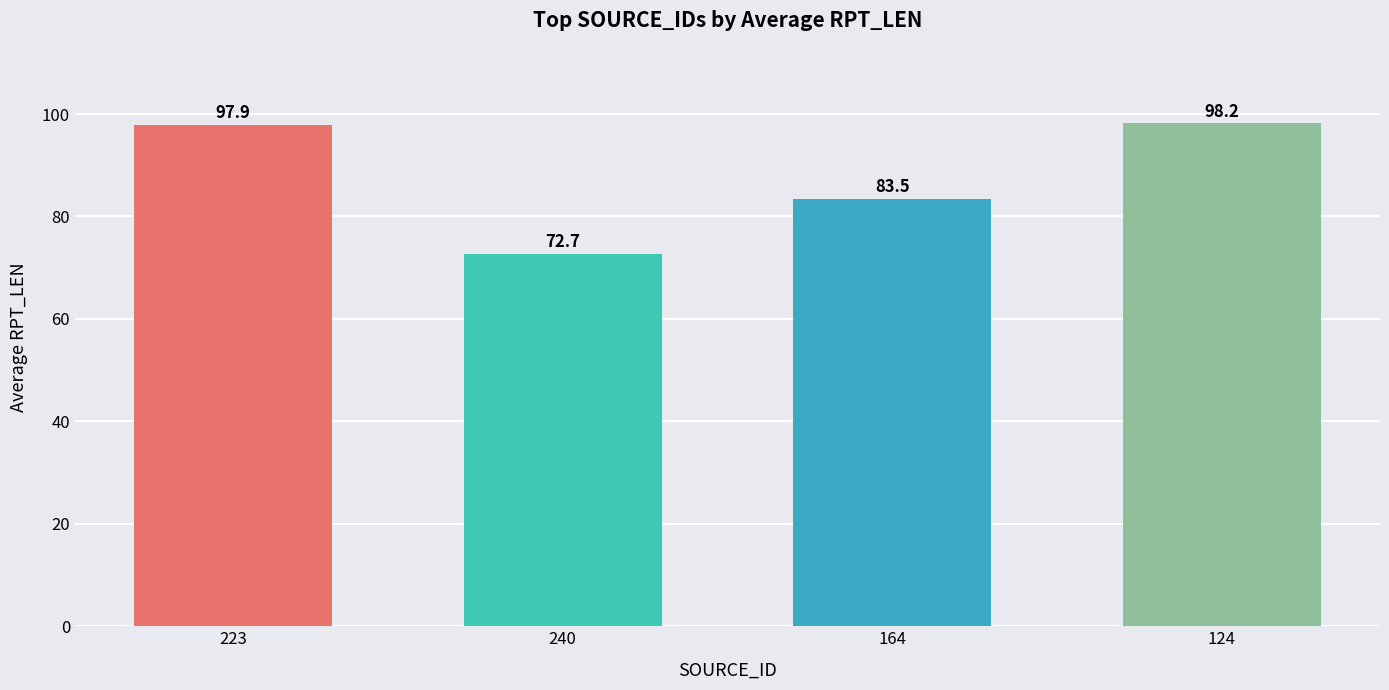

Which has a higher value, 124 or 240?

124